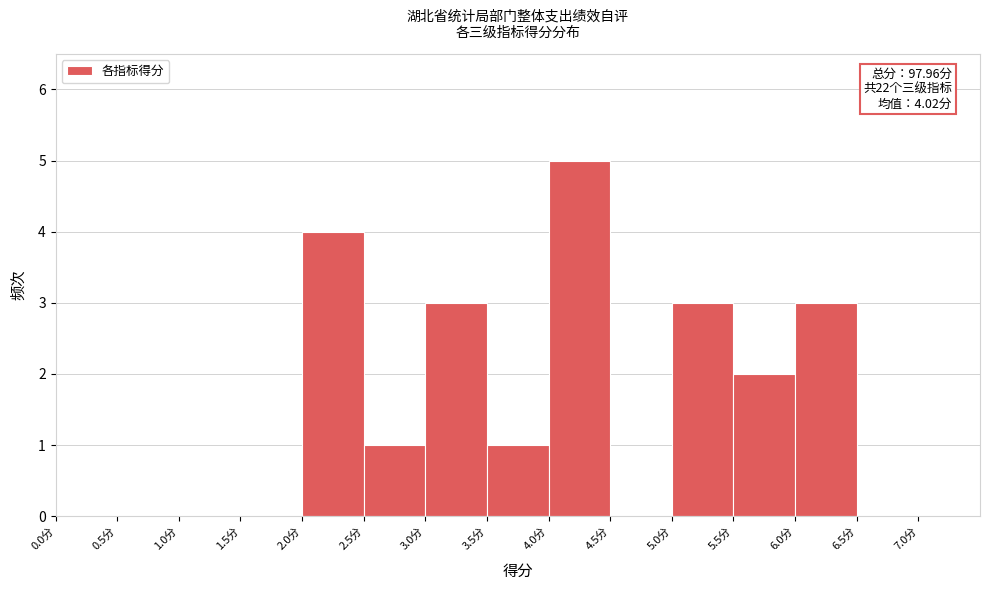

Over which range of the x-axis is the bar tallest?

4.0 to 4.5